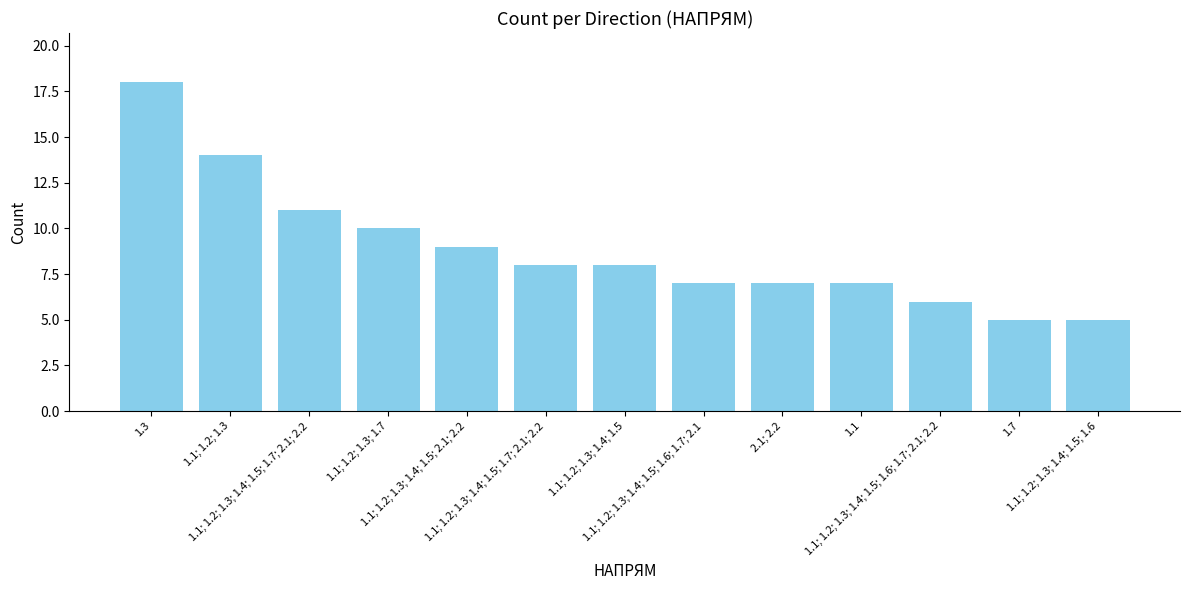

How many data points does each series have?

13